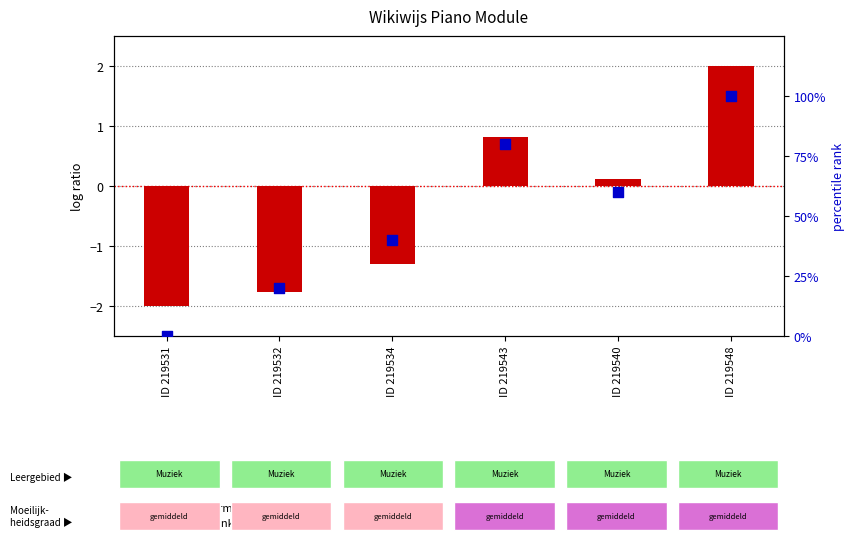

At how many categories does at least one series exceed 5?

5